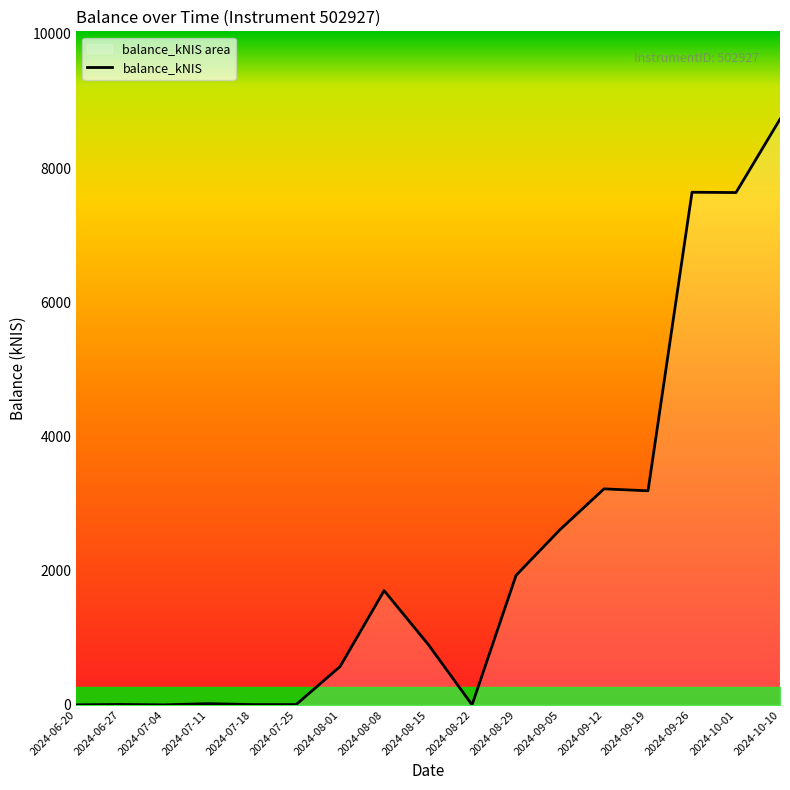

How many lines are shown in the chart?

1